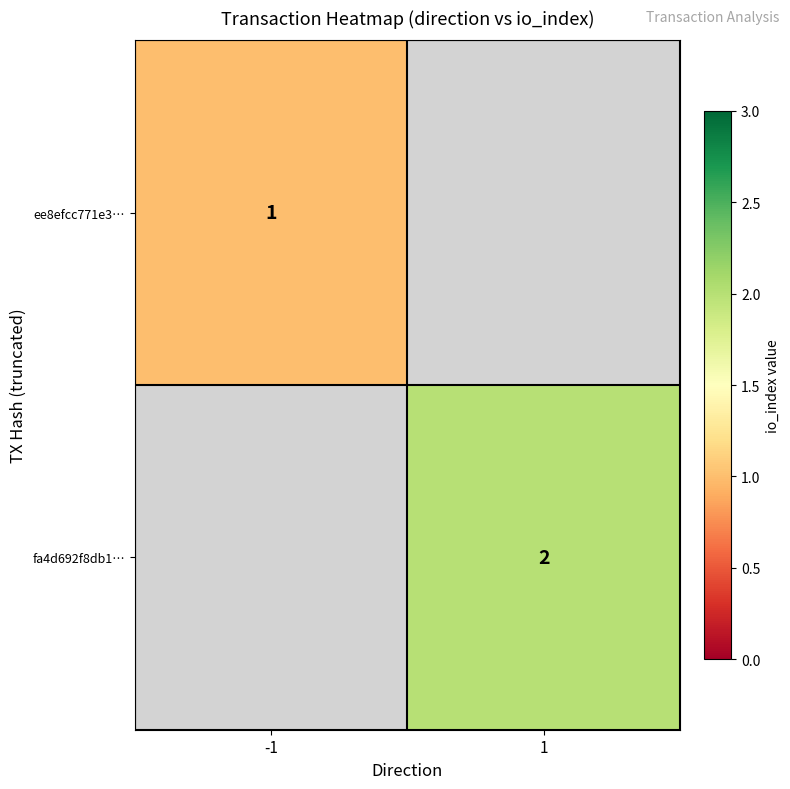

What is the maximum value shown in the chart?

2.0